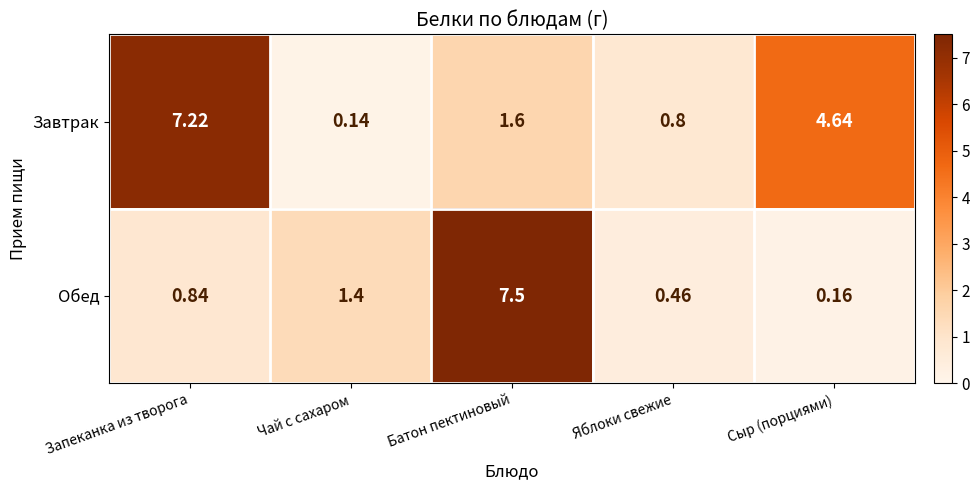

Which category has the highest value across all series?

Батон пектиновый